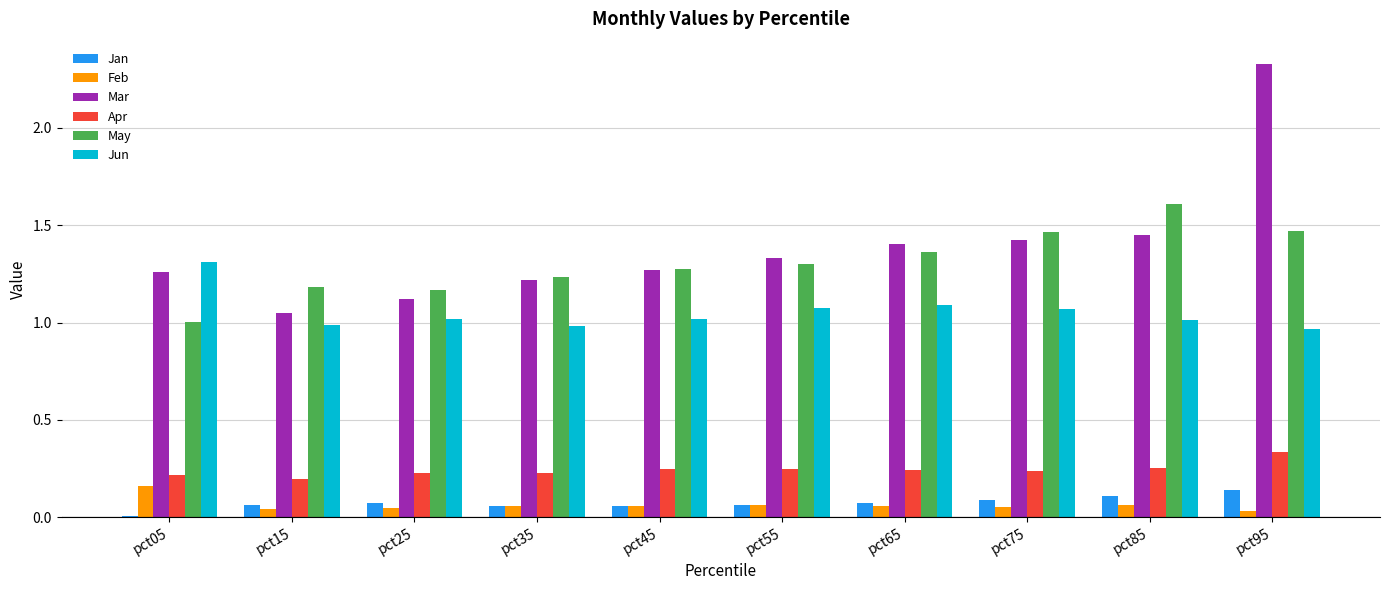

What is the sum of the Apr values at pct45 and pct65?

0.5